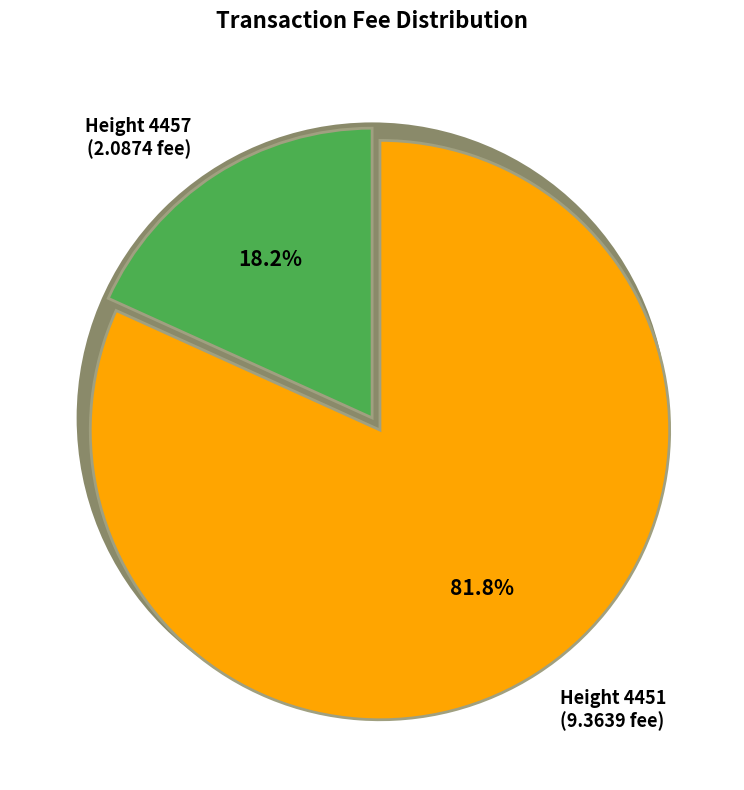

What is the ratio of the value at 4451 to the value at 4457?

4.5